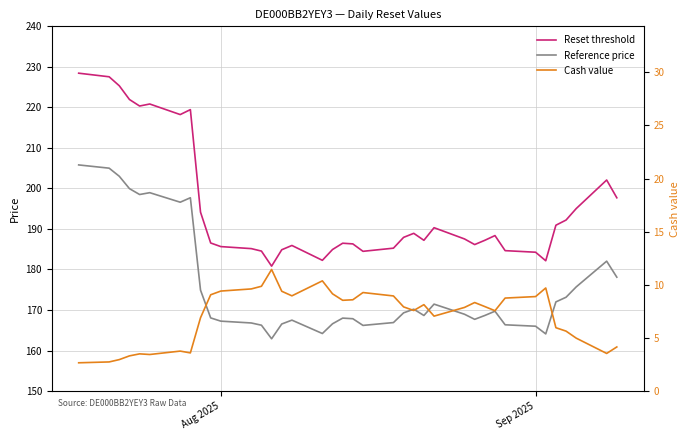

Reading left to right, transcribe all the data shown in this chart.

Reset threshold: 228.4	227.6	225.3	221.9	220.3	220.8	218.2	219.4	194.1	186.5	185.6	185.1	184.5	180.8	184.9	185.9	182.3	184.9	186.5	186.3	184.5	185.3	187.9	188.9	187.2	190.3	187.5	186.1	187.2	188.4	184.6	184.3	182.2	190.9	192.2	195.0	202.1	197.7
Reference price: 205.8	205.0	203.0	199.9	198.5	198.9	196.6	197.7	174.9	168.1	167.2	166.8	166.2	162.9	166.6	167.5	164.2	166.6	168.0	167.8	166.2	166.9	169.3	170.2	168.7	171.4	168.9	167.7	168.7	169.7	166.3	166.0	164.1	172.0	173.2	175.7	182.1	178.1
Cash value: 2.7	2.7	3.0	3.3	3.5	3.4	3.8	3.6	6.9	9.1	9.4	9.6	9.9	11.4	9.4	9.0	10.4	9.2	8.5	8.6	9.3	8.9	7.9	7.6	8.1	7.0	7.9	8.3	8.0	7.6	8.8	8.9	9.7	6.0	5.6	5.0	3.5	4.2